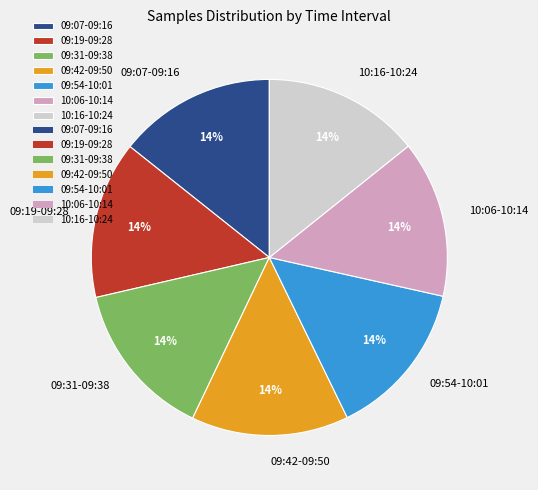

To the nearest percent, what is the combined percentage of 09:19-09:28 and 09:07-09:16?

29%